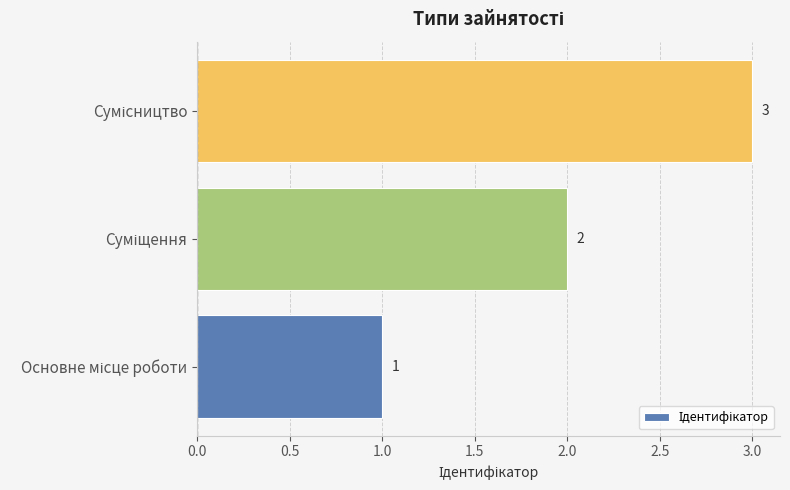

How many values are between 1 and 3?

3